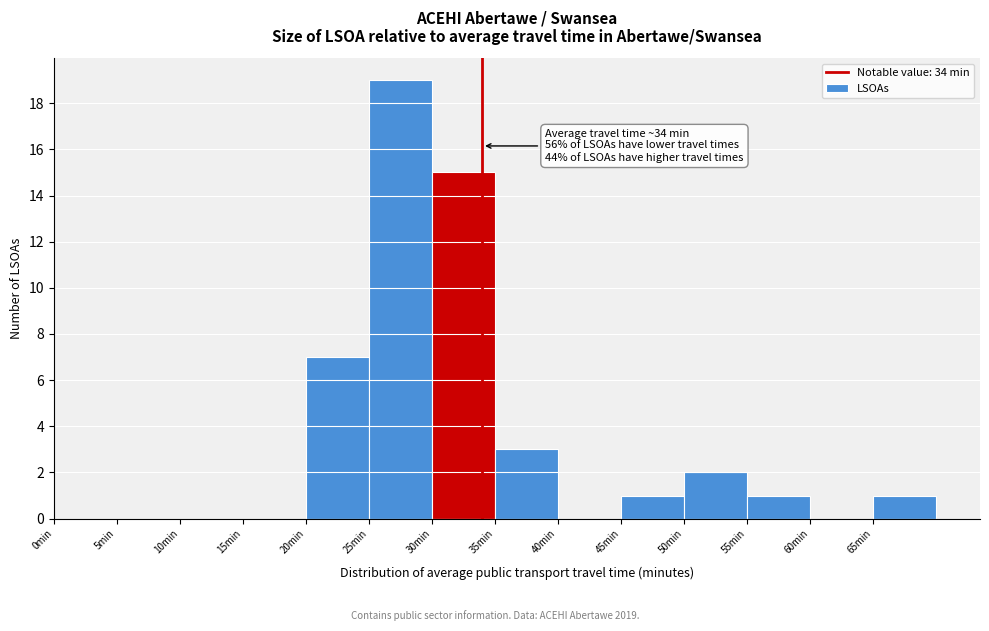

Which range on the x-axis has the tallest bar?

25 to 30